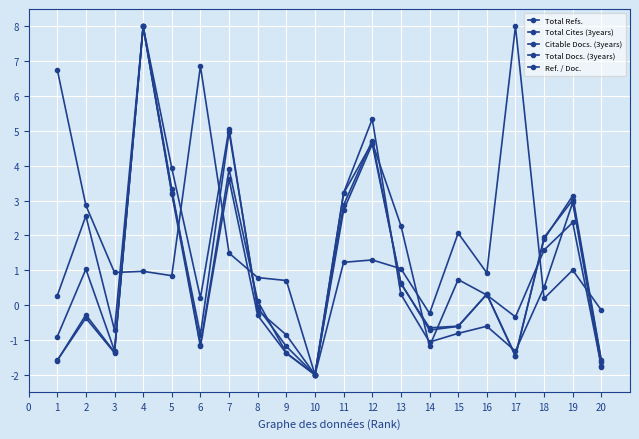

Is this an area chart (filled region under the line)?

No